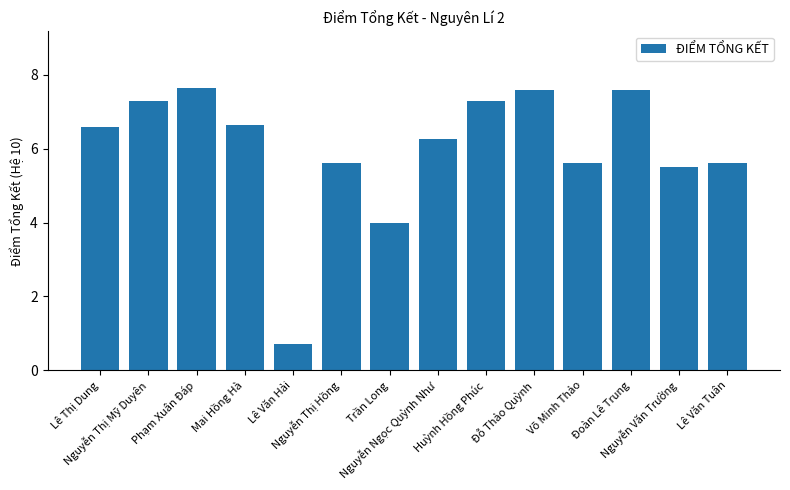

Which has a higher value, Đỗ Thảo Quỳnh or Lê Thị Dung?

Đỗ Thảo Quỳnh